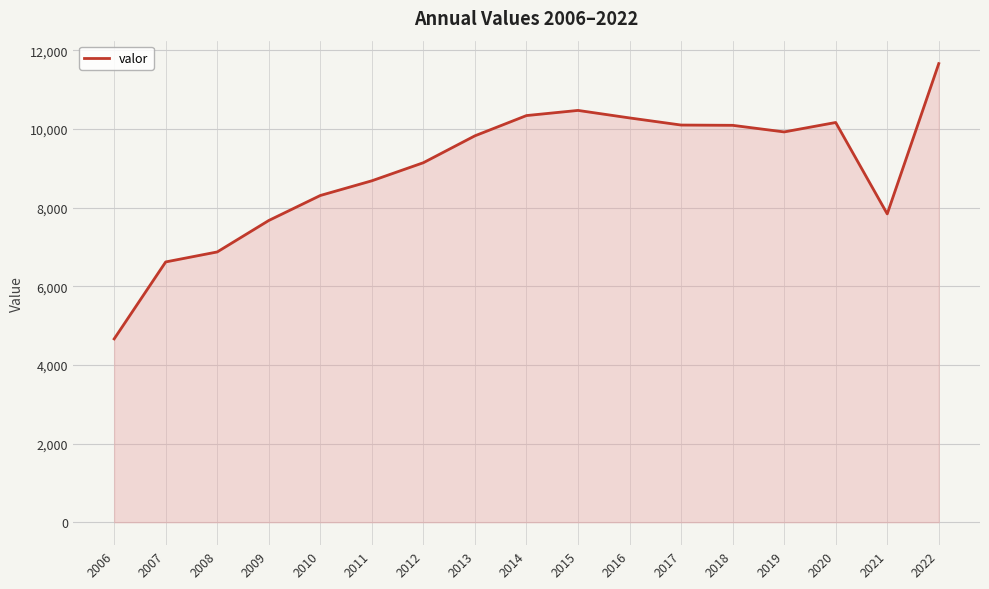

What is the minimum value shown in the chart?

4663